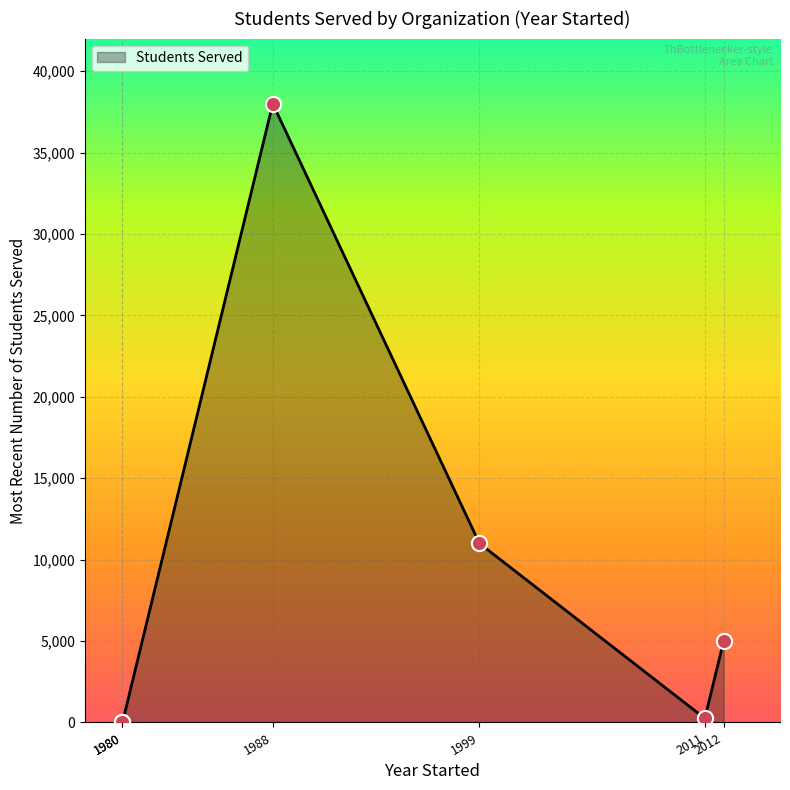

What is the ratio of the value at City Year to the value at Future Forward Literacy?

152.0